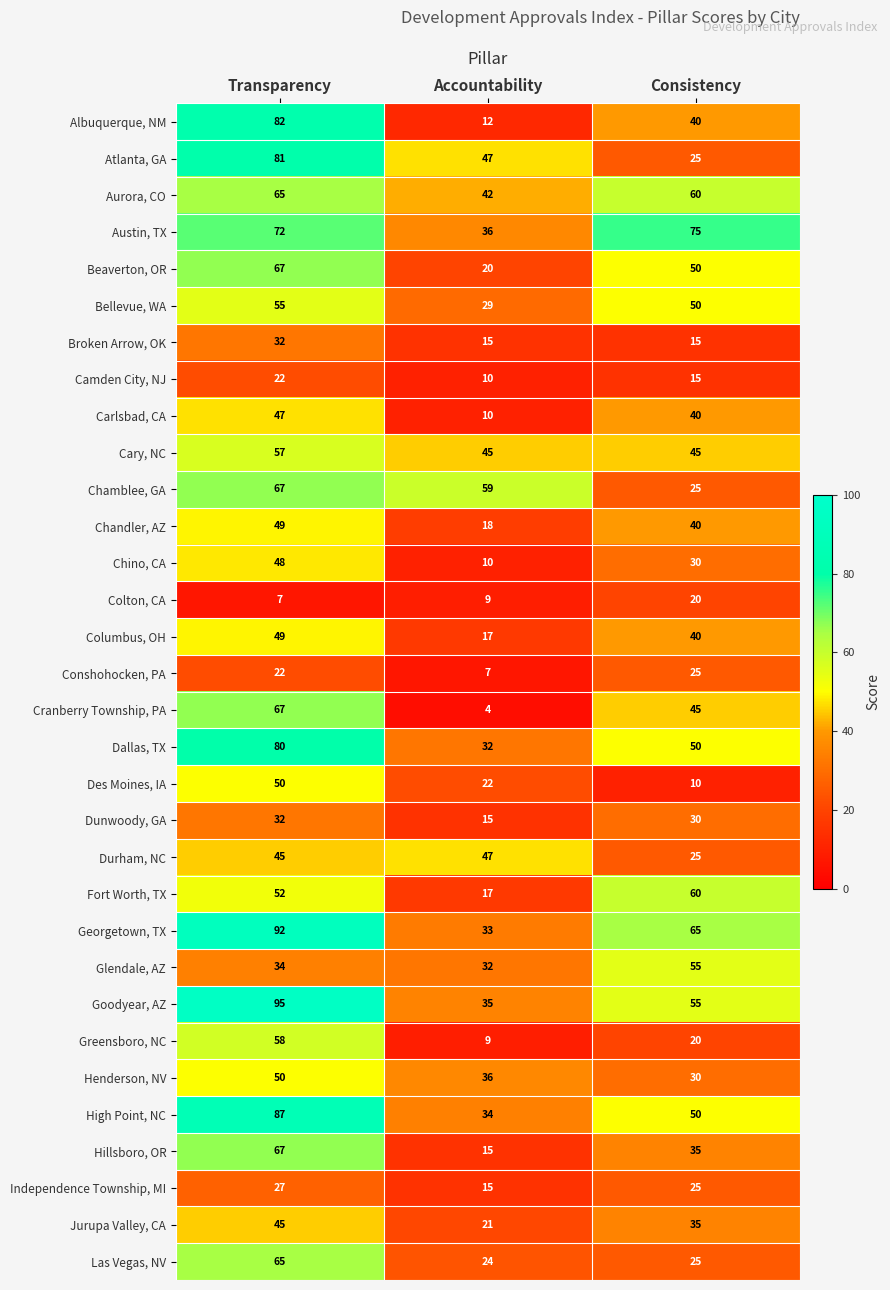

How many Hillsboro, OR values are between 15 and 67?

3